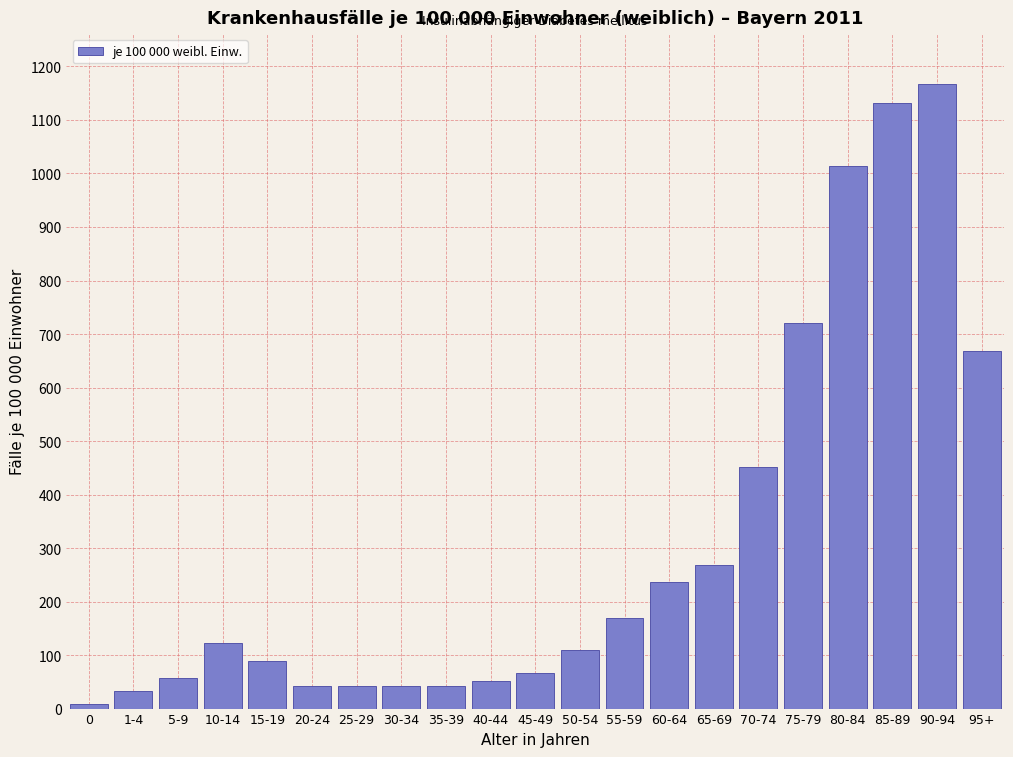

True or false: the data shows 169.5 at 55-59.

True